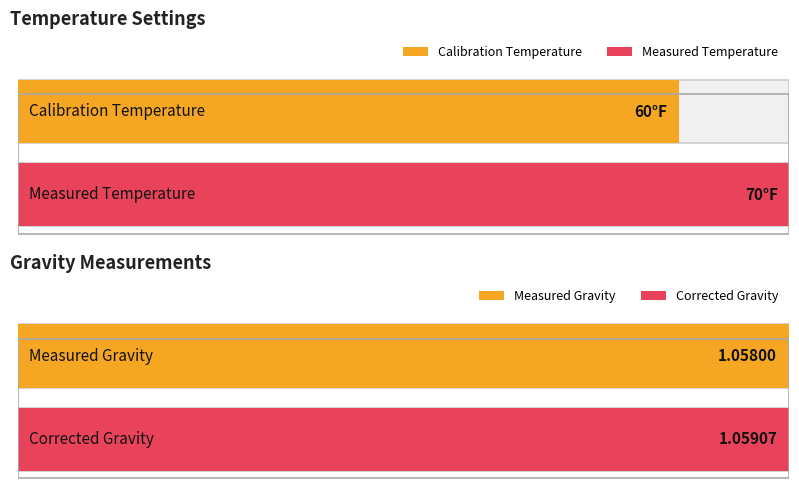

What is the change in value from Measured Temperature to Corrected Gravity?

-68.9